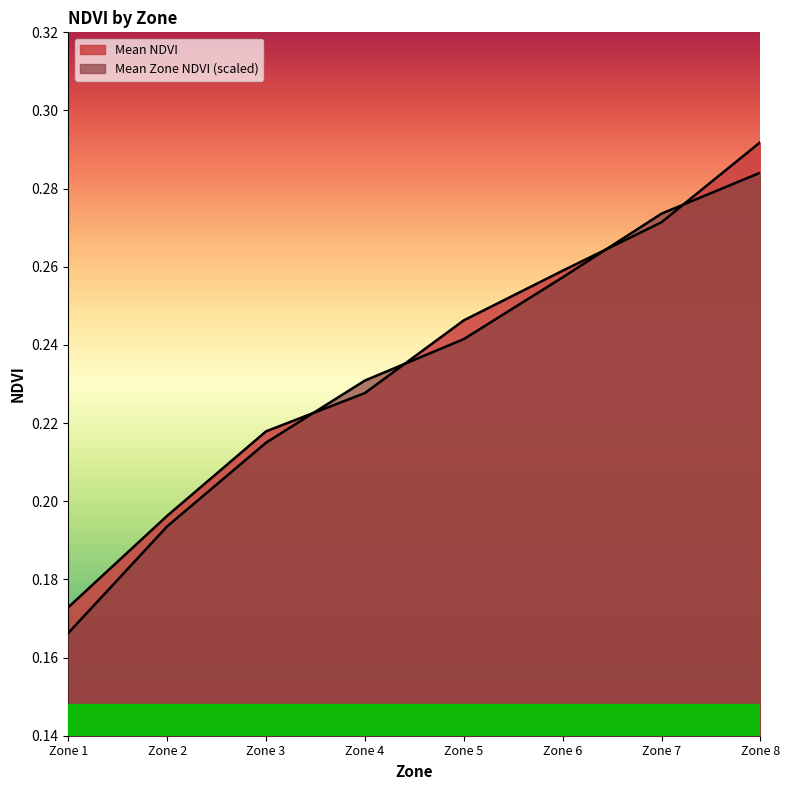

Does the chart display data point markers on the line(s)?

No